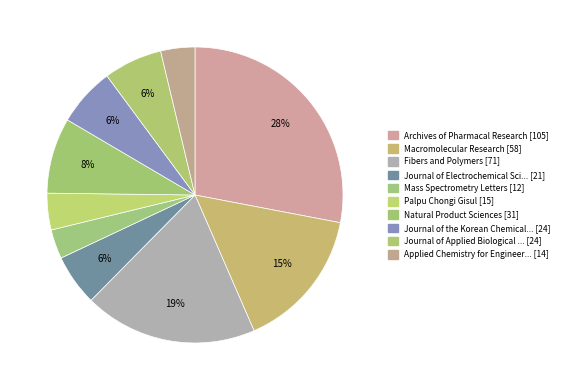

How many slices are in this pie chart?

10